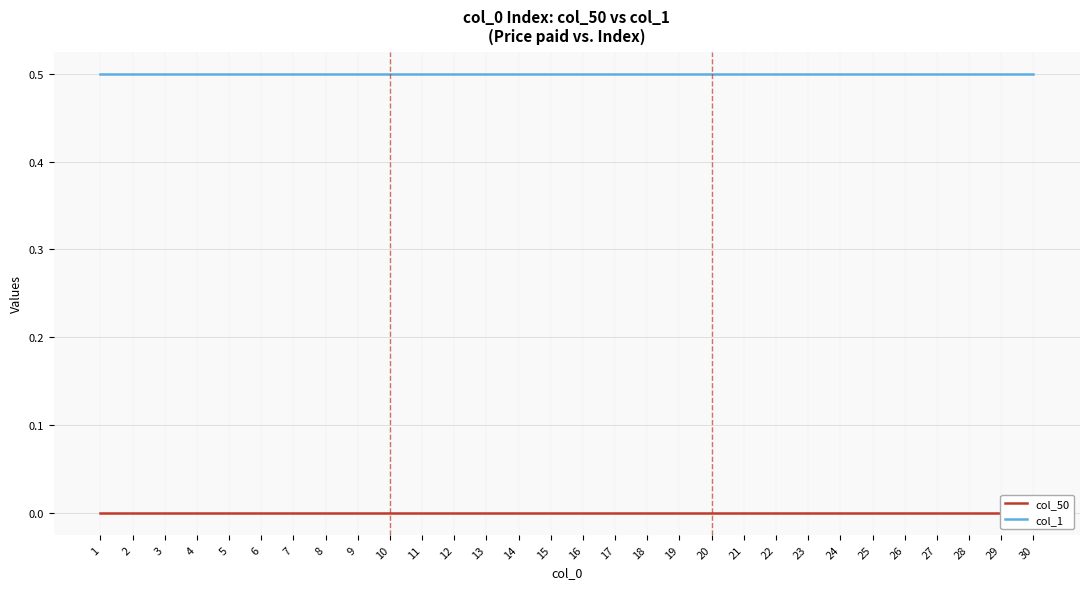

How many data points does each series have?

30